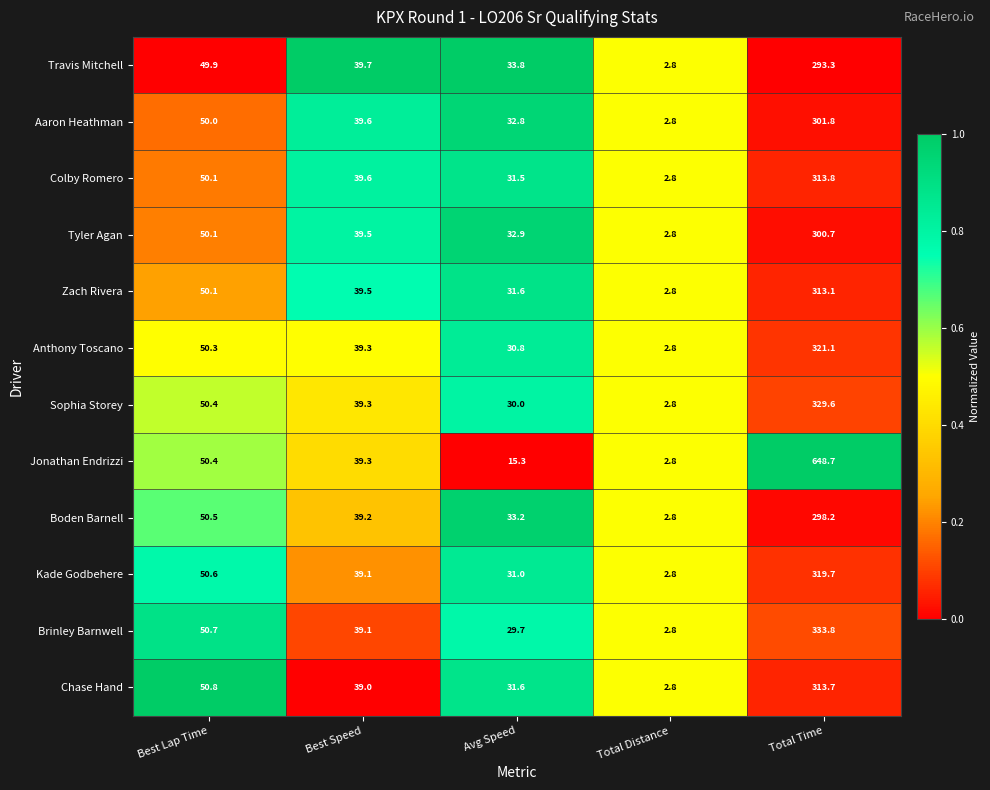

At Total Time, list the series in order from largest to smallest.

Jonathan Endrizzi, Brinley Barnwell, Sophia Storey, Anthony Toscano, Kade Godbehere, Colby Romero, Chase Hand, Zach Rivera, Aaron Heathman, Tyler Agan, Boden Barnell, Travis Mitchell